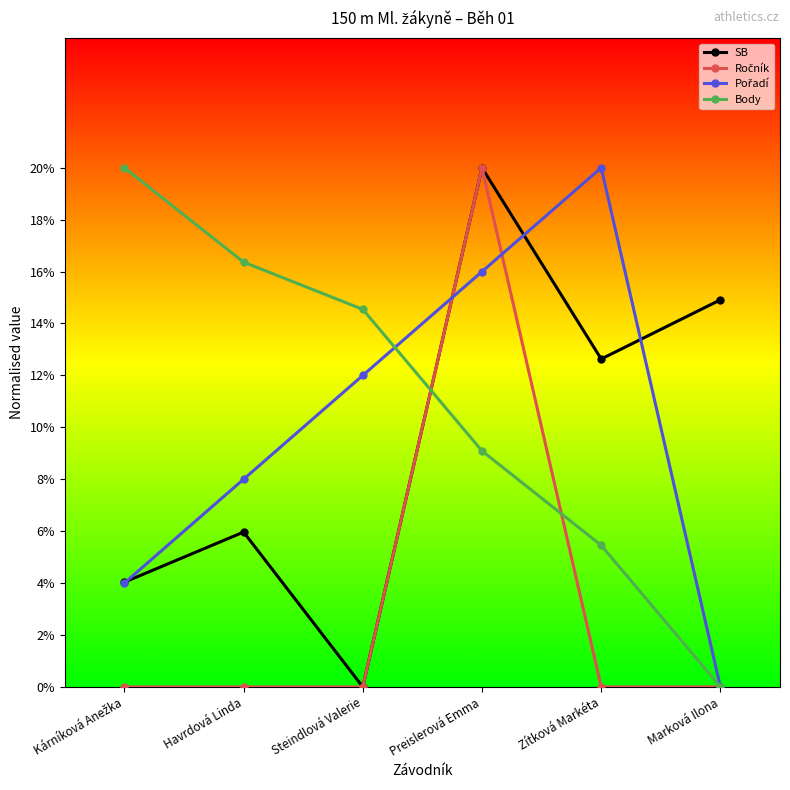

Where is the first local minimum for SB?

Steindlová Valerie